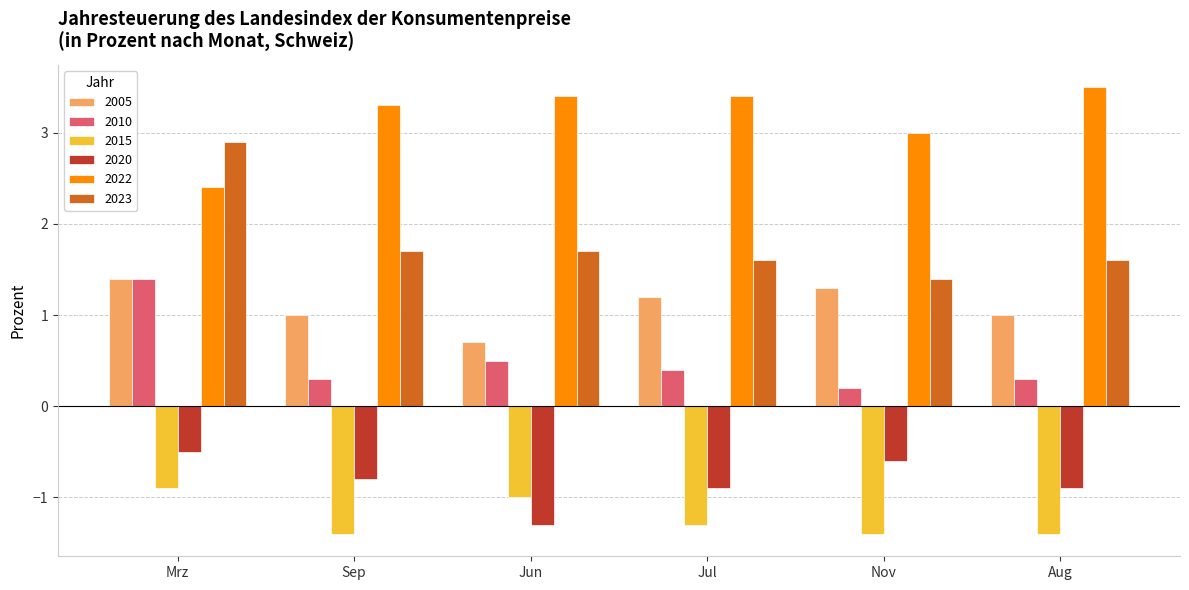

Which series has the largest range (max minus min)?

2023